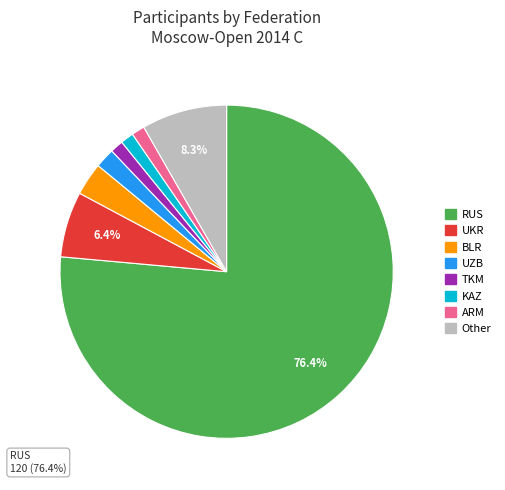

Is the sum of TKM and RUS greater than half?

Yes